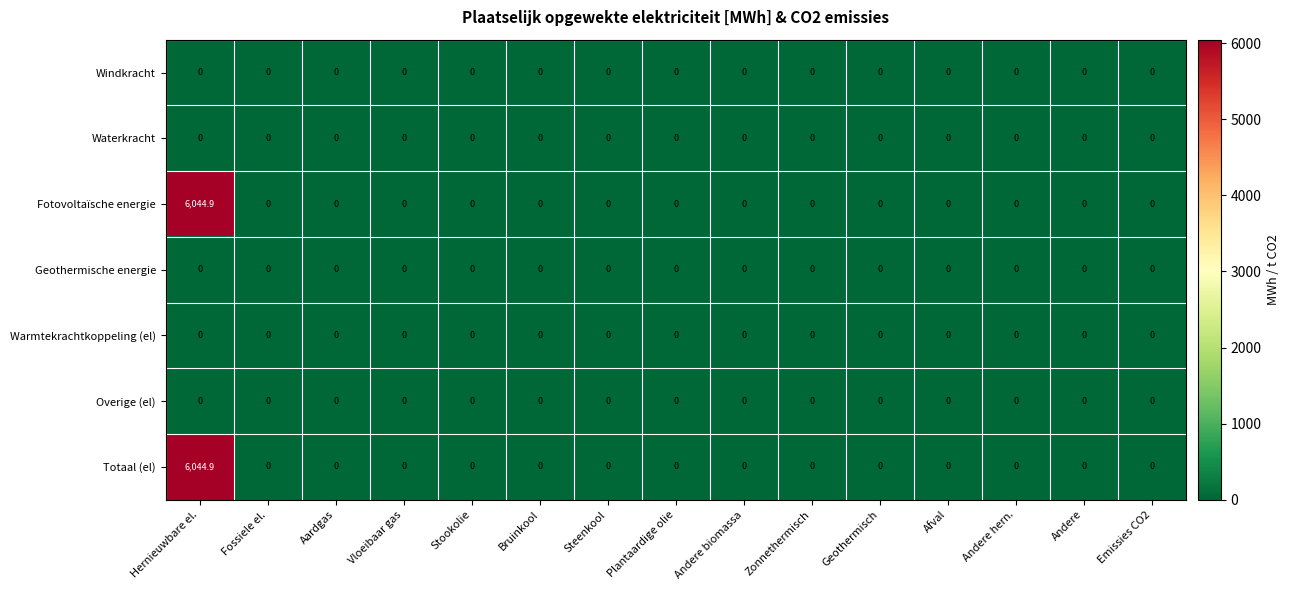

How many data points does each series have?

15